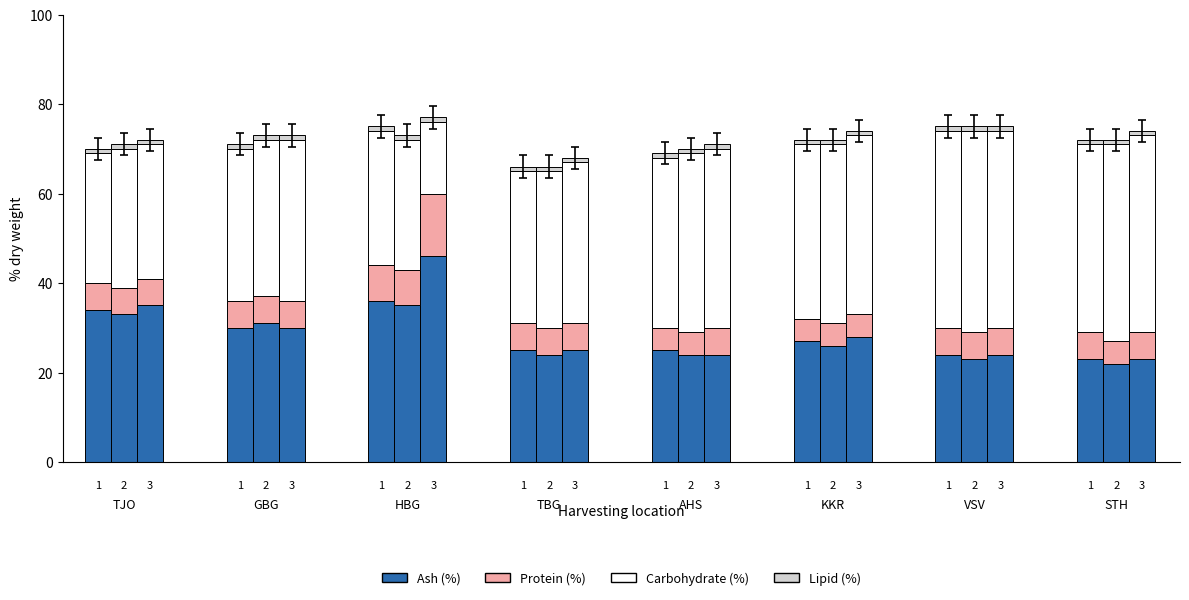

What is the highest value of the Ash (%) series?

46